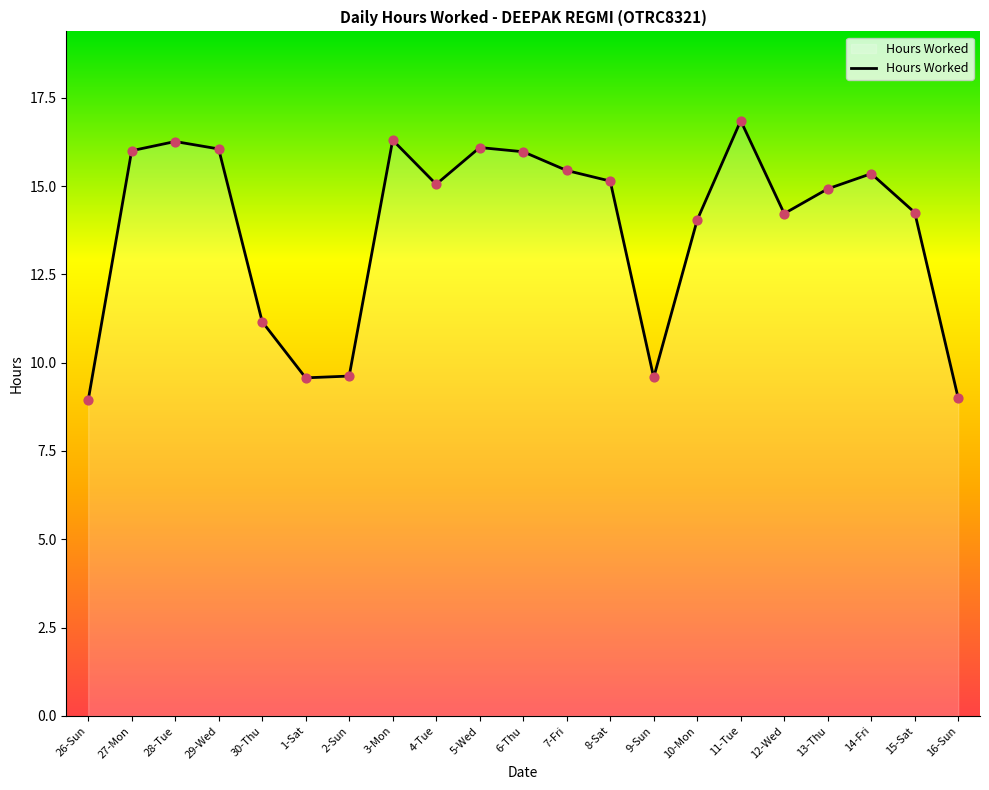

What is the change in value from 29-Wed to 10-Mon?

-2.0